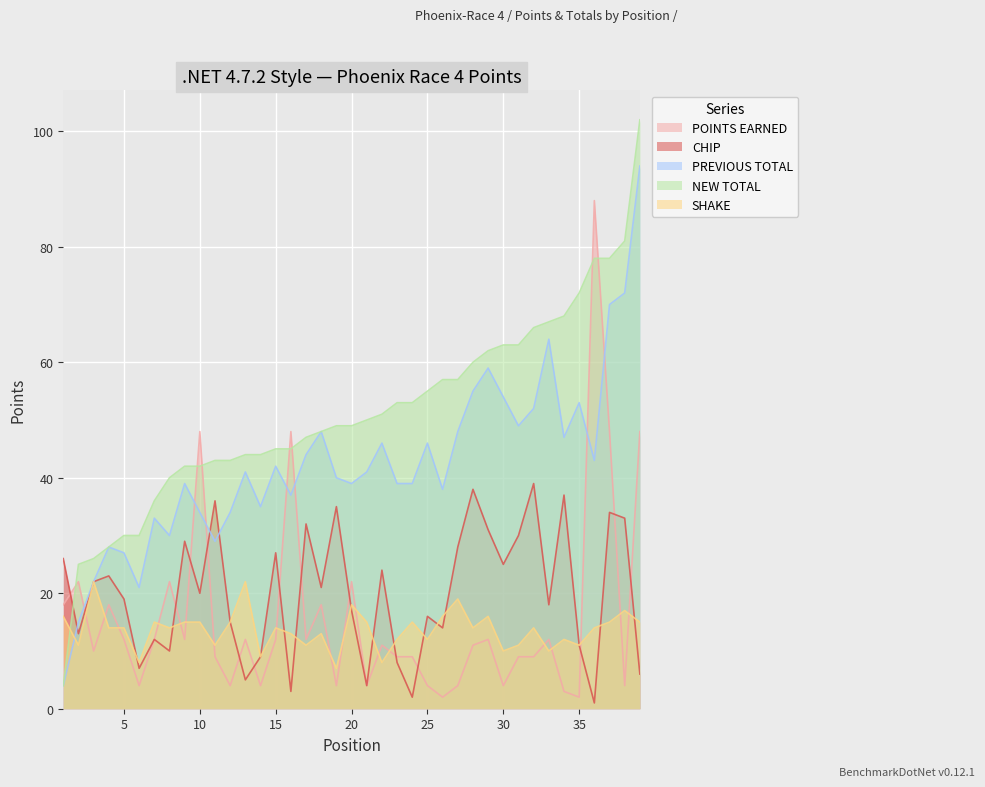

Reading left to right, transcribe all the data shown in this chart.

POINTS EARNED: 1=18	2=22	3=10	4=18	5=12	6=4	7=12	8=22	9=12	10=48	11=9	12=4	13=12	14=4	15=12	16=48	17=12	18=18	19=4	20=22	21=4	22=11	23=9	24=9	25=4	26=2	27=4	28=11	29=12	30=4	31=9	32=9	33=12	34=3	35=2	36=88	37=48	38=4	39=48
CHIP: 1=26	2=13	3=22	4=23	5=19	6=7	7=12	8=10	9=29	10=20	11=36	12=15	13=5	14=9	15=27	16=3	17=32	18=21	19=35	20=17	21=4	22=24	23=8	24=2	25=16	26=14	27=28	28=38	29=31	30=25	31=30	32=39	33=18	34=37	35=11	36=1	37=34	38=33	39=6
PREVIOUS TOTAL: 1=4	2=15	3=22	4=28	5=27	6=21	7=33	8=30	9=39	10=34	11=29	12=34	13=41	14=35	15=42	16=37	17=44	18=48	19=40	20=39	21=41	22=46	23=39	24=39	25=46	26=38	27=48	28=55	29=59	30=54	31=49	32=52	33=64	34=47	35=53	36=43	37=70	38=72	39=94
NEW TOTAL: 1=4	2=25	3=26	4=28	5=30	6=30	7=36	8=40	9=42	10=42	11=43	12=43	13=44	14=44	15=45	16=45	17=47	18=48	19=49	20=49	21=50	22=51	23=53	24=53	25=55	26=57	27=57	28=60	29=62	30=63	31=63	32=66	33=67	34=68	35=72	36=78	37=78	38=81	39=102
SHAKE: 1=16	2=11	3=22	4=14	5=14	6=8	7=15	8=14	9=15	10=15	11=11	12=15	13=22	14=9	15=14	16=13	17=11	18=13	19=7	20=18	21=15	22=8	23=12	24=15	25=12	26=16	27=19	28=14	29=16	30=10	31=11	32=14	33=10	34=12	35=11	36=14	37=15	38=17	39=15